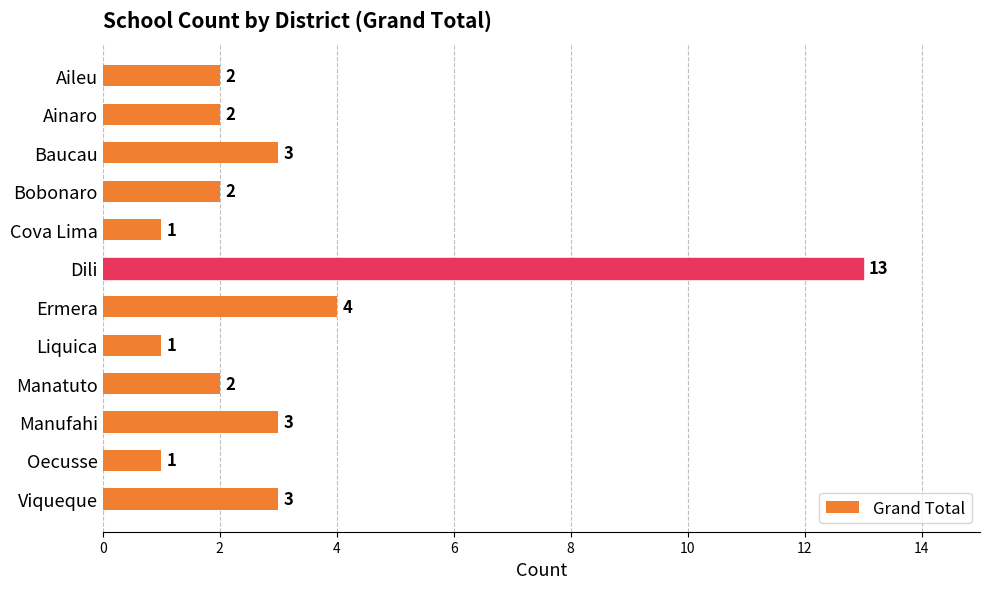

What is the sum of all values?

37